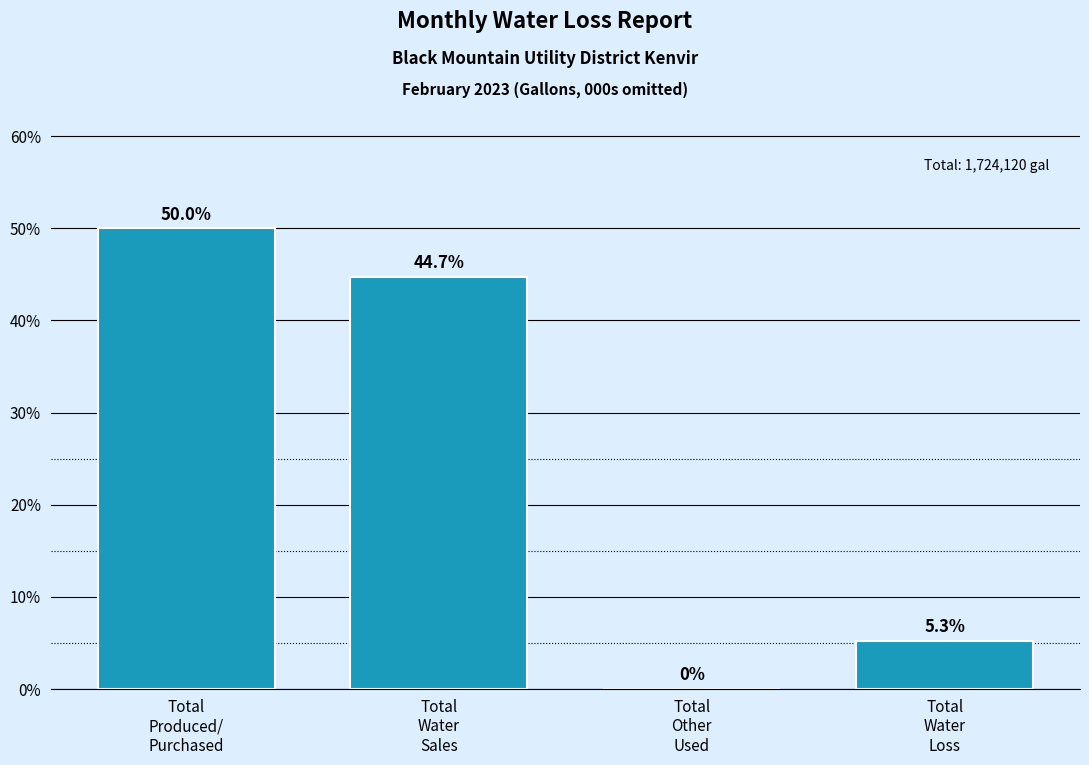

What is the greatest value displayed?

50.0